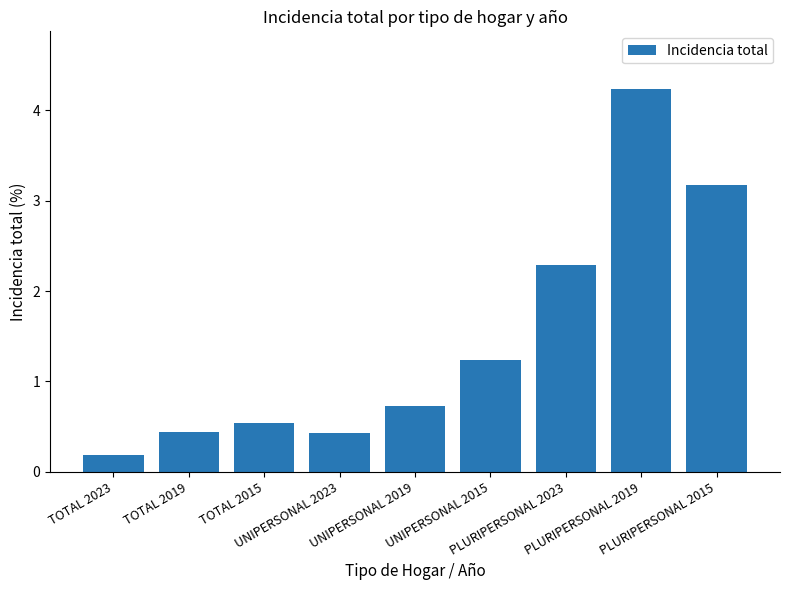

Are the bars horizontal?

No